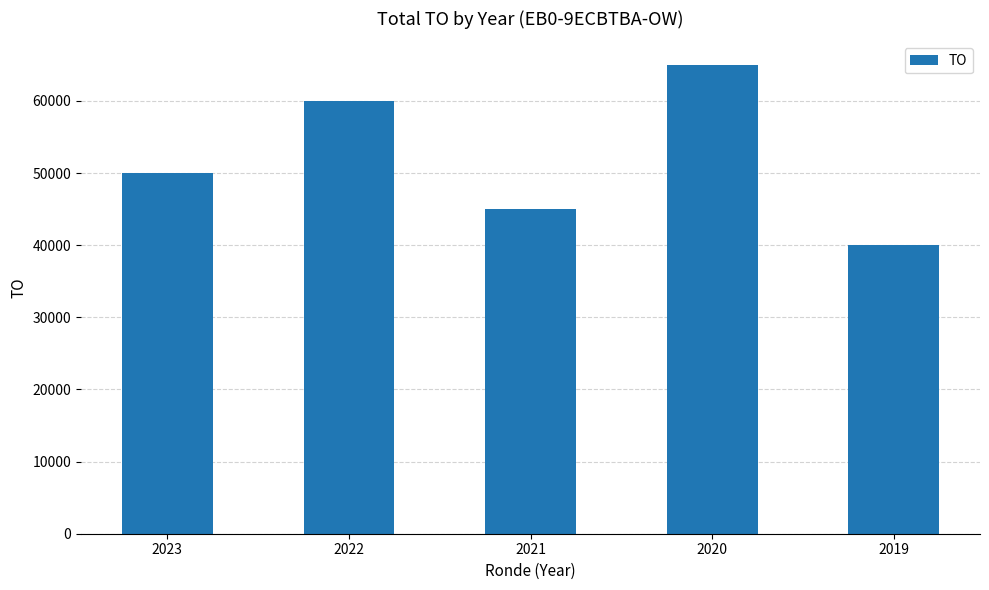

What value does the data have at 2020, to the nearest 10?

65000